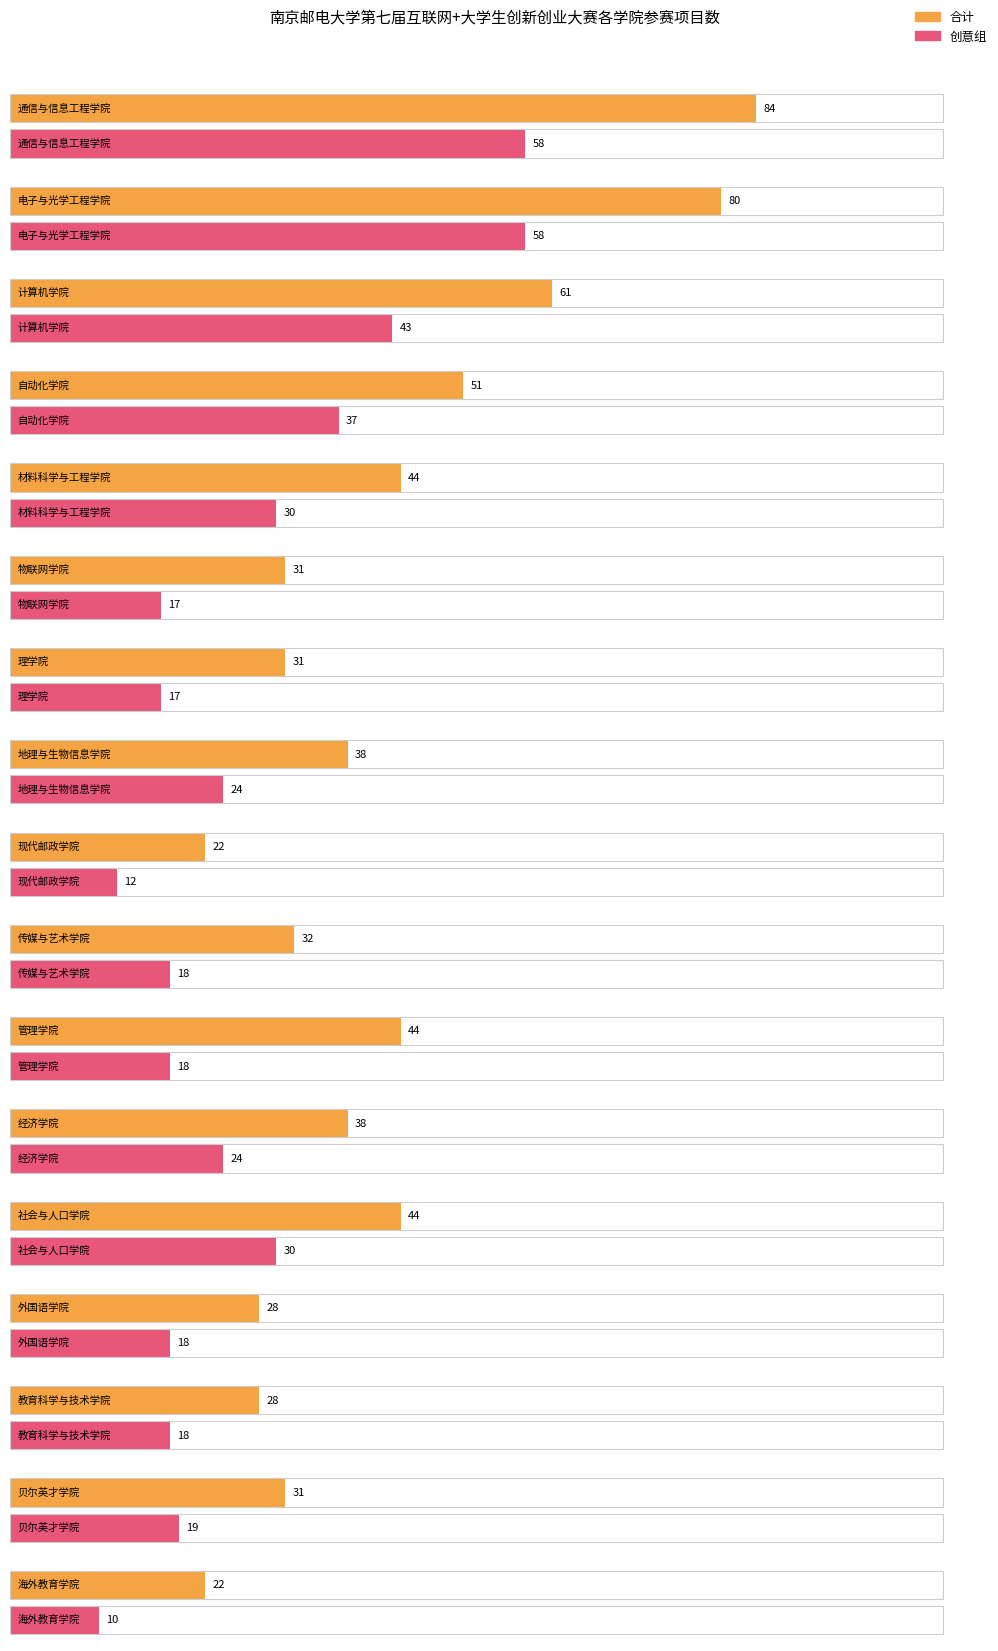

Which series has the largest total across all categories?

合计